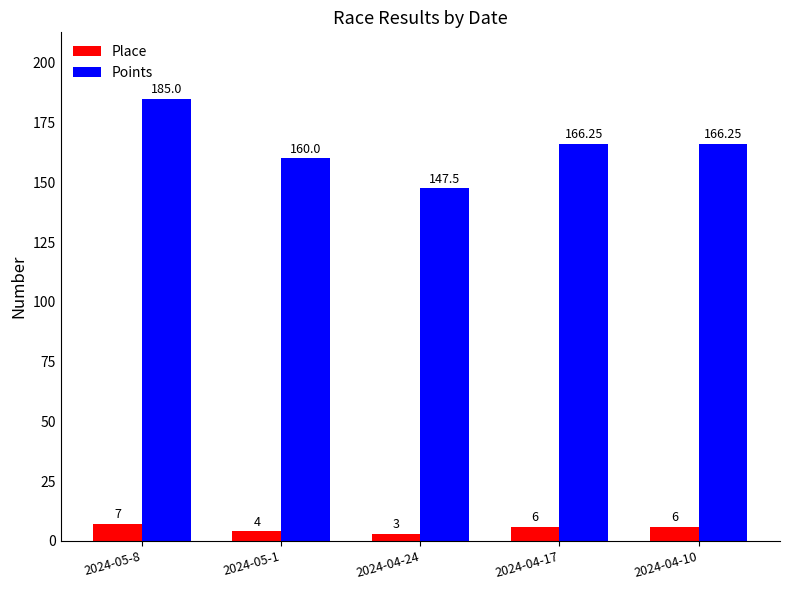

Between 2024-05-1 and 2024-04-10, which series saw the biggest shift?

Points